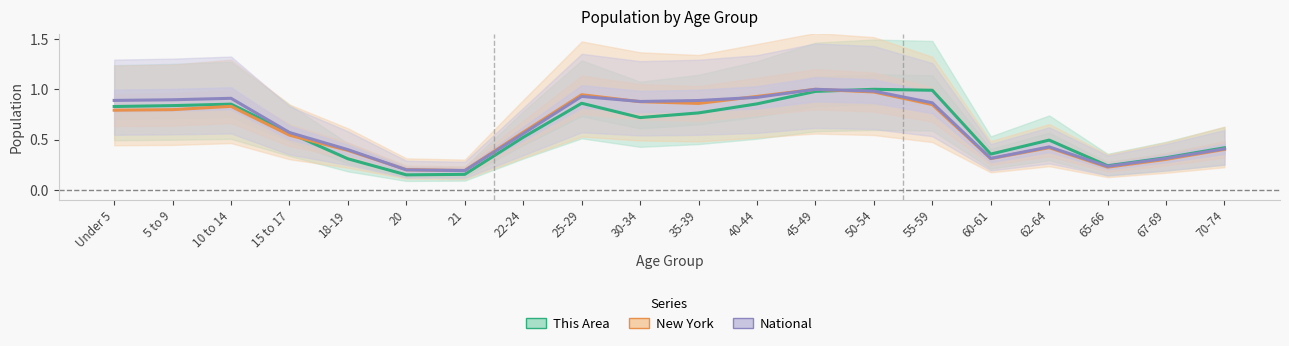

Reading left to right, extract all data points from this chart.

This Area: Under 5=0.8	5 to 9=0.8	10 to 14=0.9	15 to 17=0.6	18-19=0.3	20=0.1	21=0.2	22-24=0.5	25-29=0.9	30-34=0.7	35-39=0.8	40-44=0.9	45-49=1.0	50-54=1.0	55-59=1.0	60-61=0.4	62-64=0.5	65-66=0.2	67-69=0.3	70-74=0.4
New York: Under 5=0.8	5 to 9=0.8	10 to 14=0.8	15 to 17=0.5	18-19=0.4	20=0.2	21=0.2	22-24=0.6	25-29=0.9	30-34=0.9	35-39=0.9	40-44=0.9	45-49=1.0	50-54=1.0	55-59=0.8	60-61=0.3	62-64=0.4	65-66=0.2	67-69=0.3	70-74=0.4
National: Under 5=0.9	5 to 9=0.9	10 to 14=0.9	15 to 17=0.6	18-19=0.4	20=0.2	21=0.2	22-24=0.6	25-29=0.9	30-34=0.9	35-39=0.9	40-44=0.9	45-49=1.0	50-54=1.0	55-59=0.9	60-61=0.3	62-64=0.4	65-66=0.2	67-69=0.3	70-74=0.4